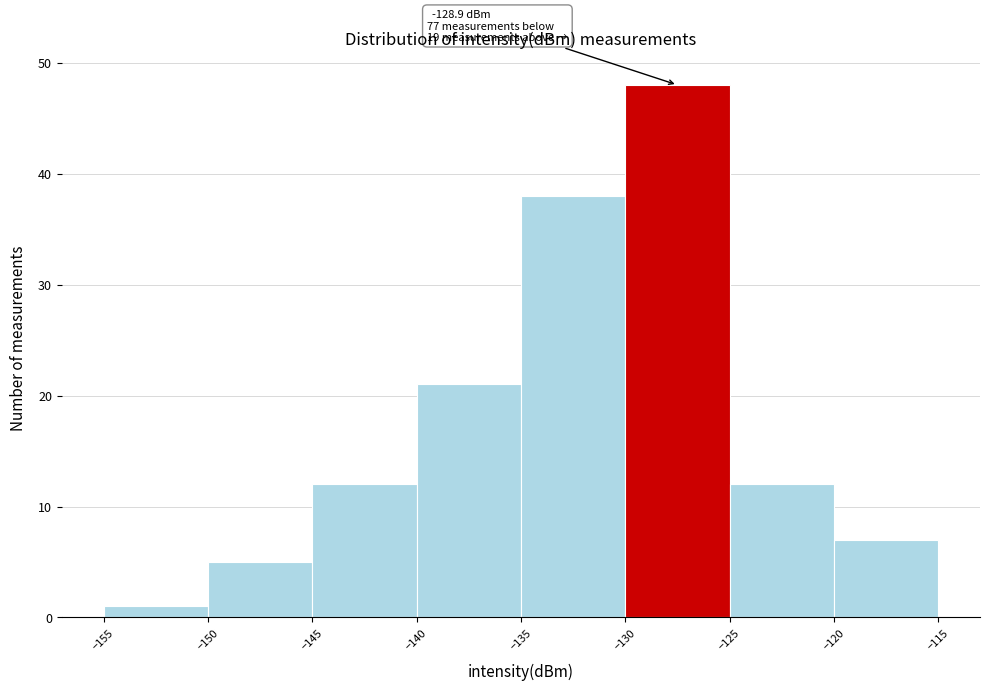

Over which range of the x-axis is the bar tallest?

-130 to -125